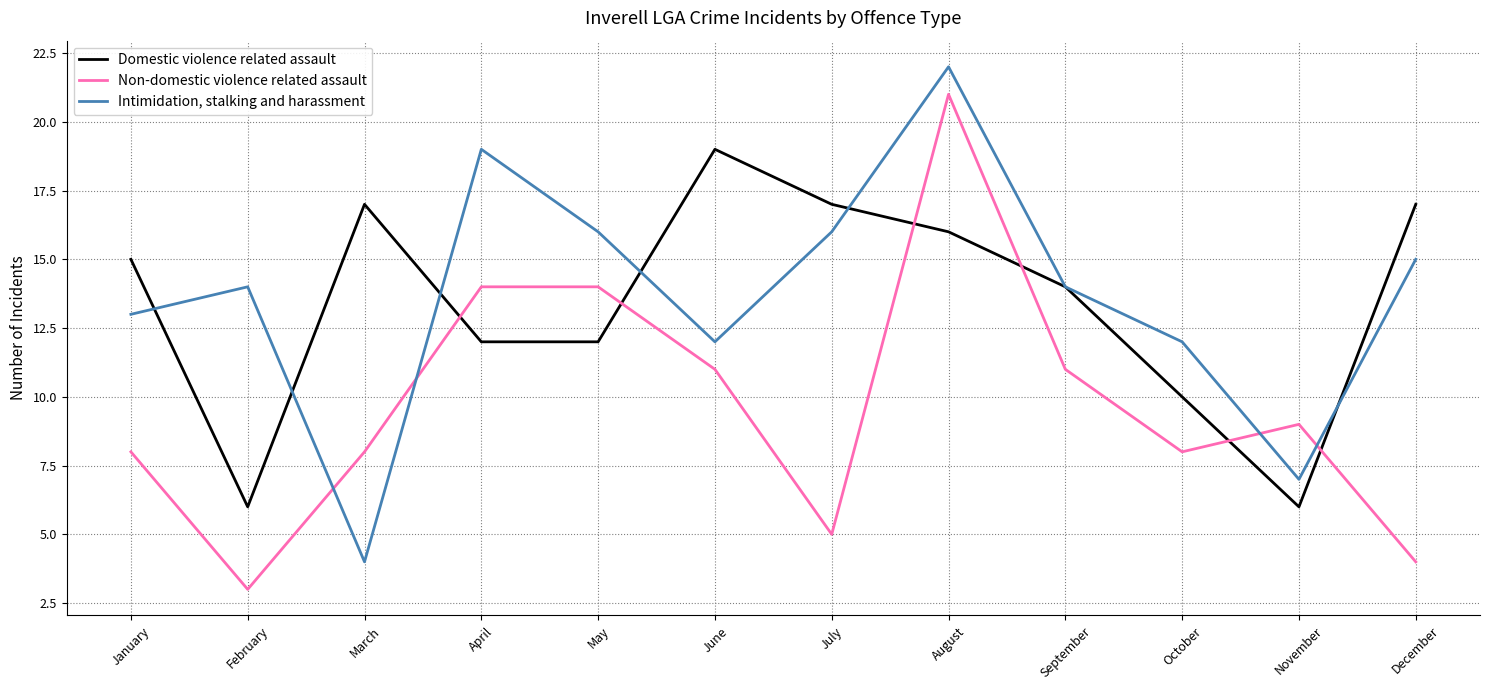

Reading right to left, extract all data points from this chart.

Domestic violence related assault: 17	6	10	14	16	17	19	12	12	17	6	15
Non-domestic violence related assault: 4	9	8	11	21	5	11	14	14	8	3	8
Intimidation, stalking and harassment: 15	7	12	14	22	16	12	16	19	4	14	13